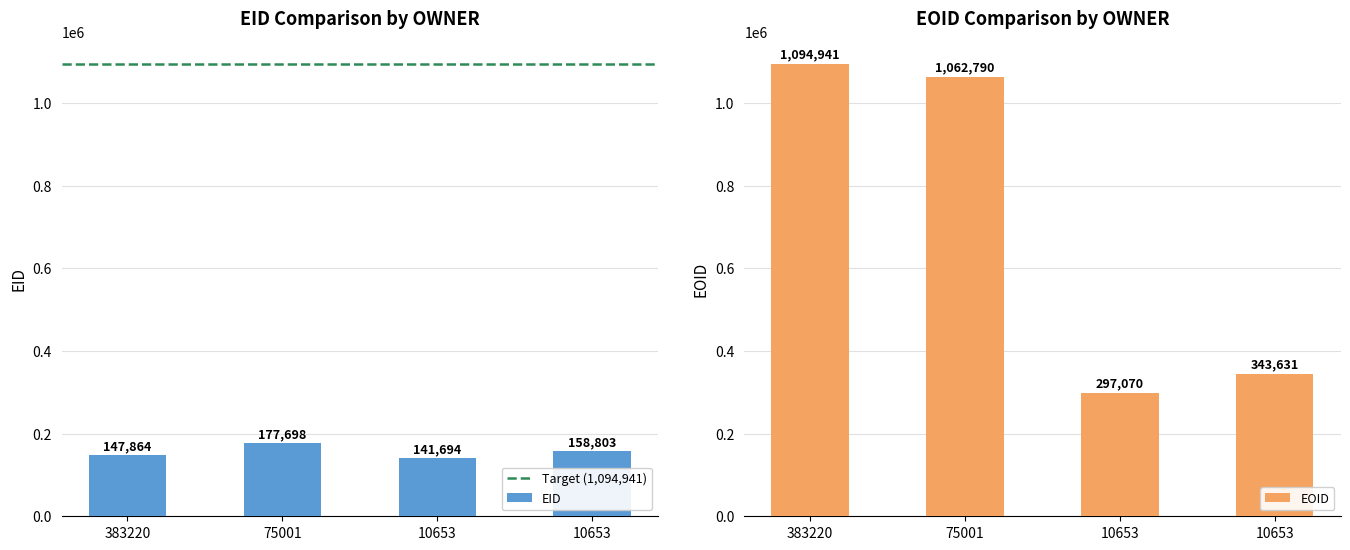

At which label does EOID reach its minimum?

10653